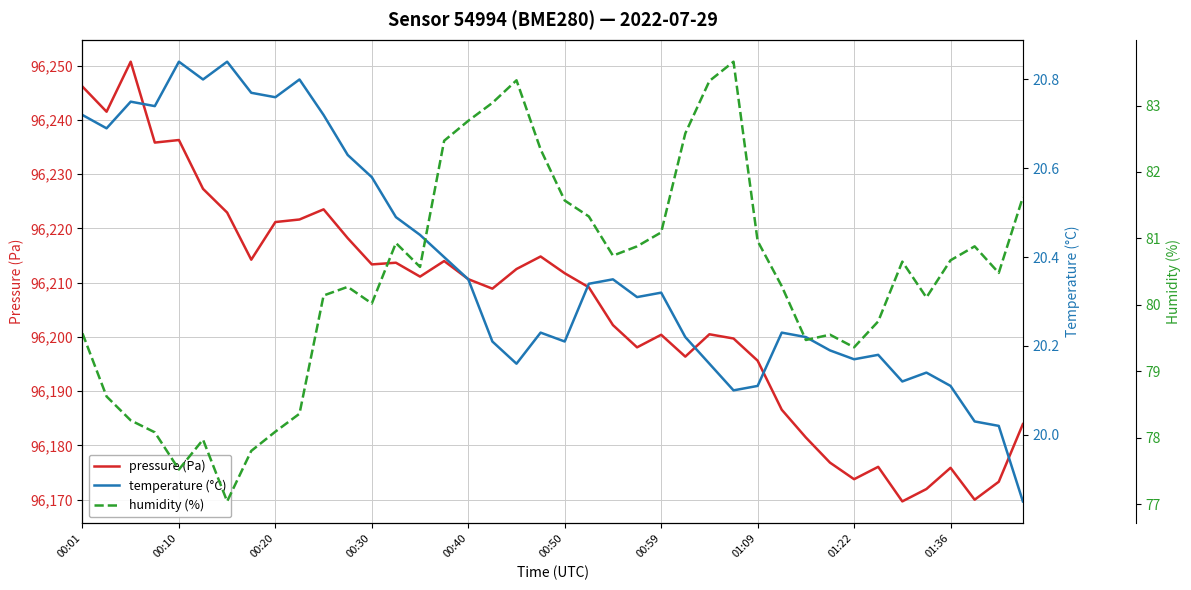

What is the highest value of the pressure (Pa) series?

96250.8